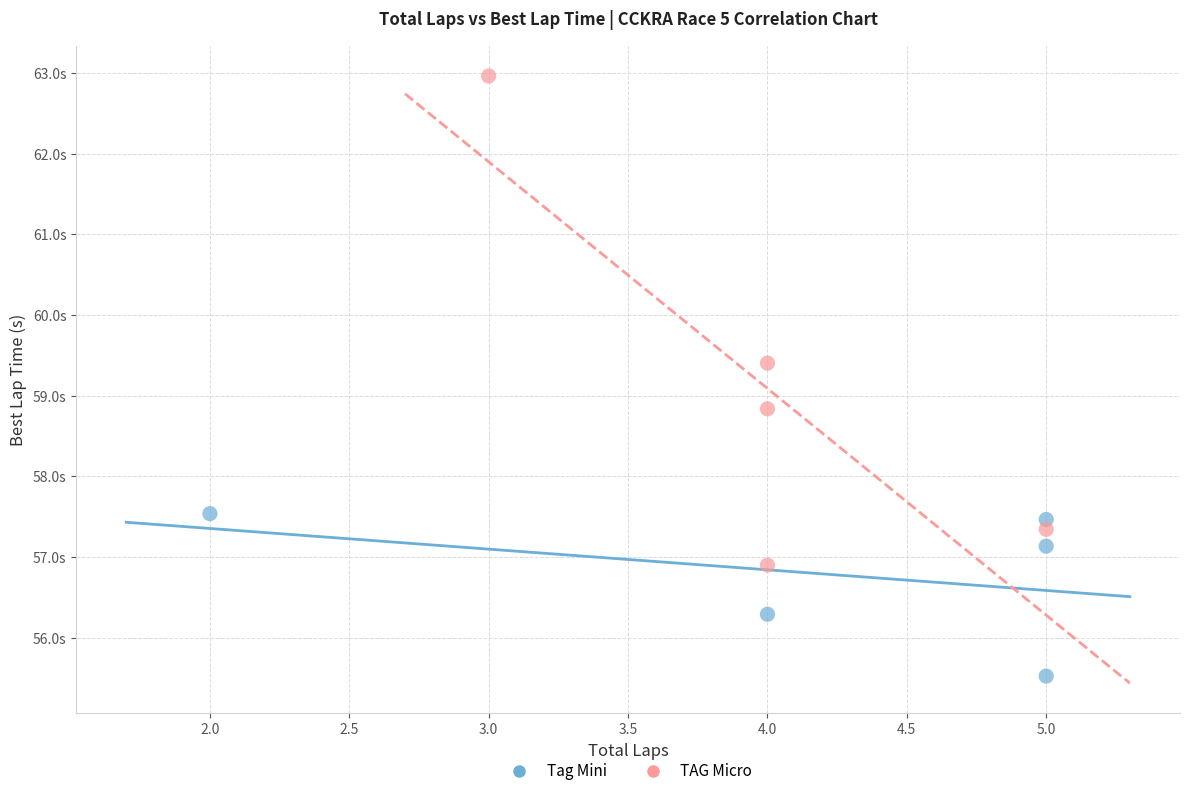

What are all the series names shown in the legend?

Tag Mini, TAG Micro